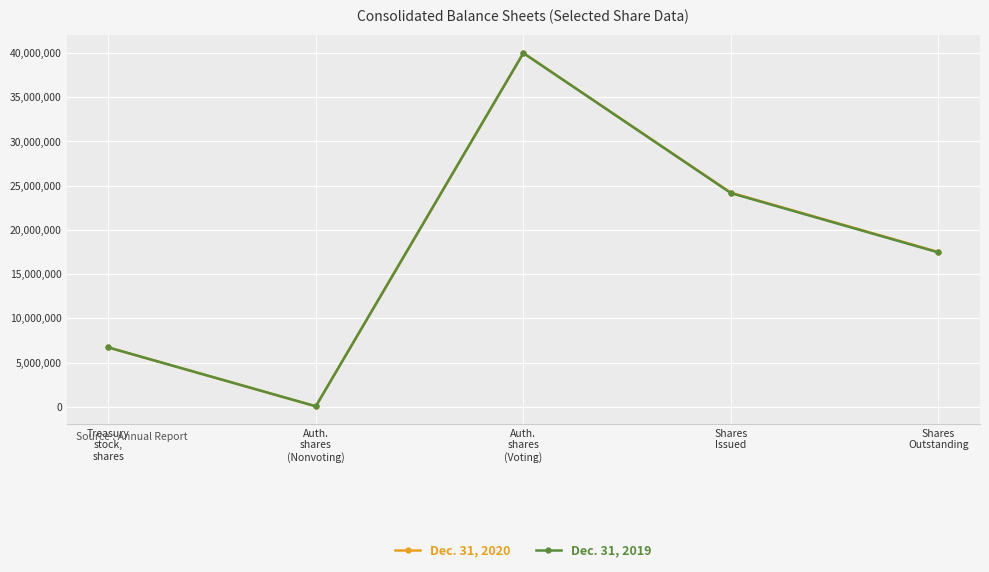

Between Treasury
stock,
shares and Shares
Issued, which series saw the biggest shift?

Dec. 31, 2020